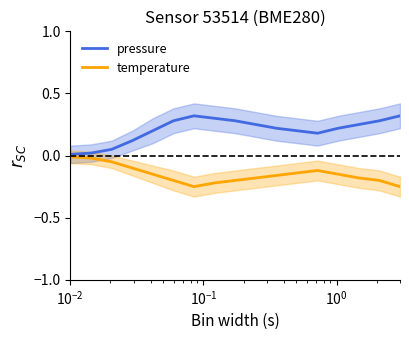

Which series has the largest range (max minus min)?

pressure